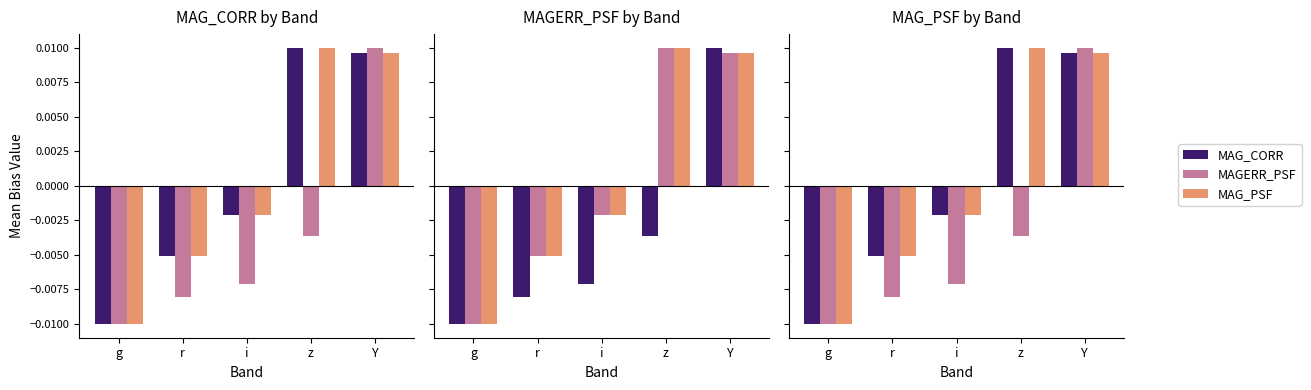

Is the value of MAGERR_PSF at i greater than the value of MAG_CORR at r?

No